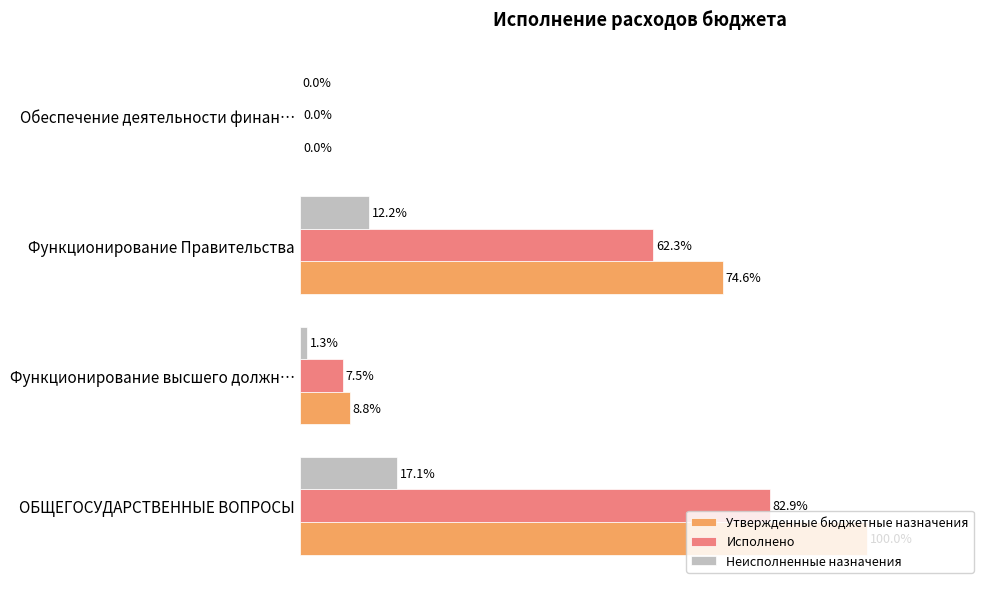

Which category has the highest value across all series?

ОБЩЕГОСУДАРСТВЕННЫЕ ВОПРОСЫ